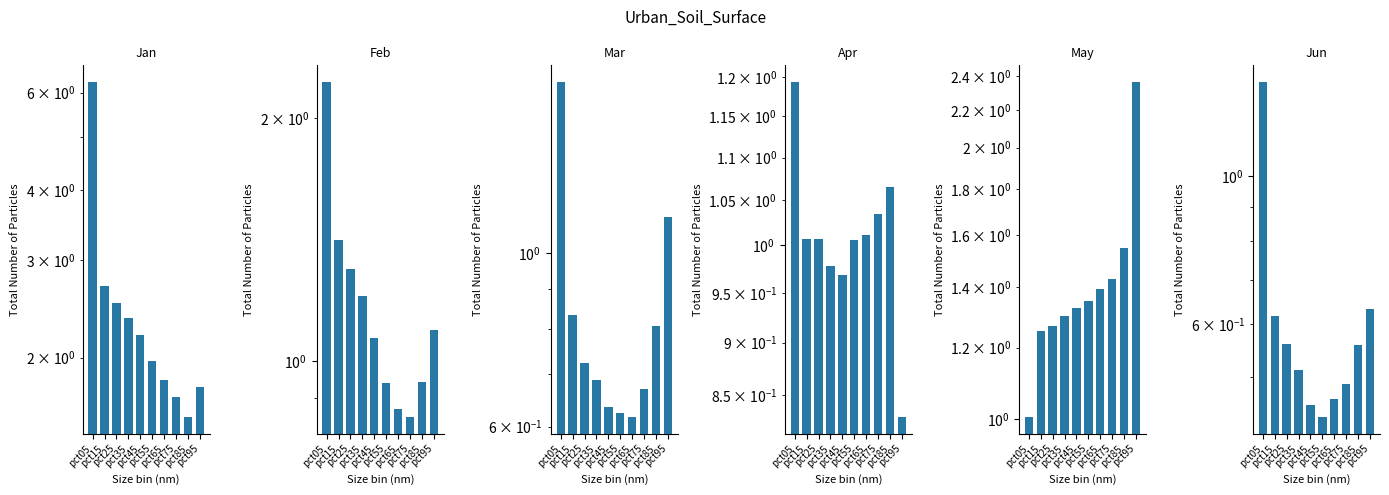

What are all the series names shown in the legend?

Jan, Feb, Mar, Apr, May, Jun